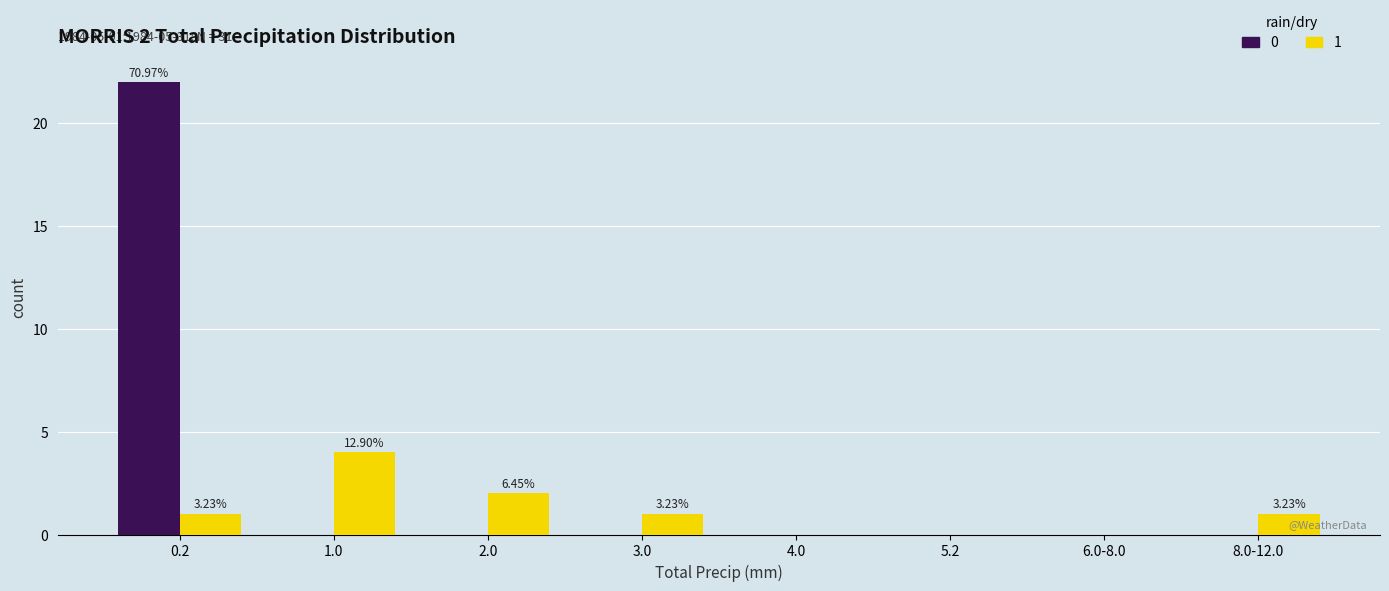

How many groups of bars are there?

8